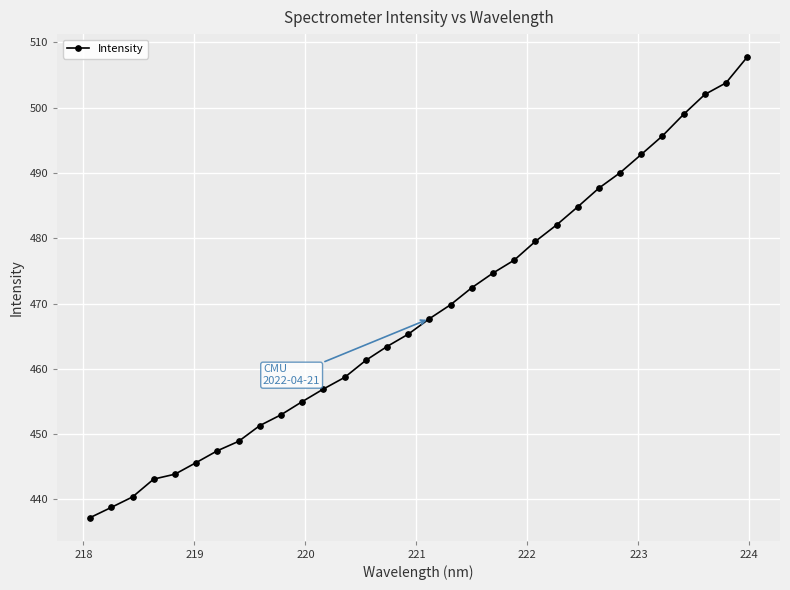

What is the maximum value shown in the chart?

507.7